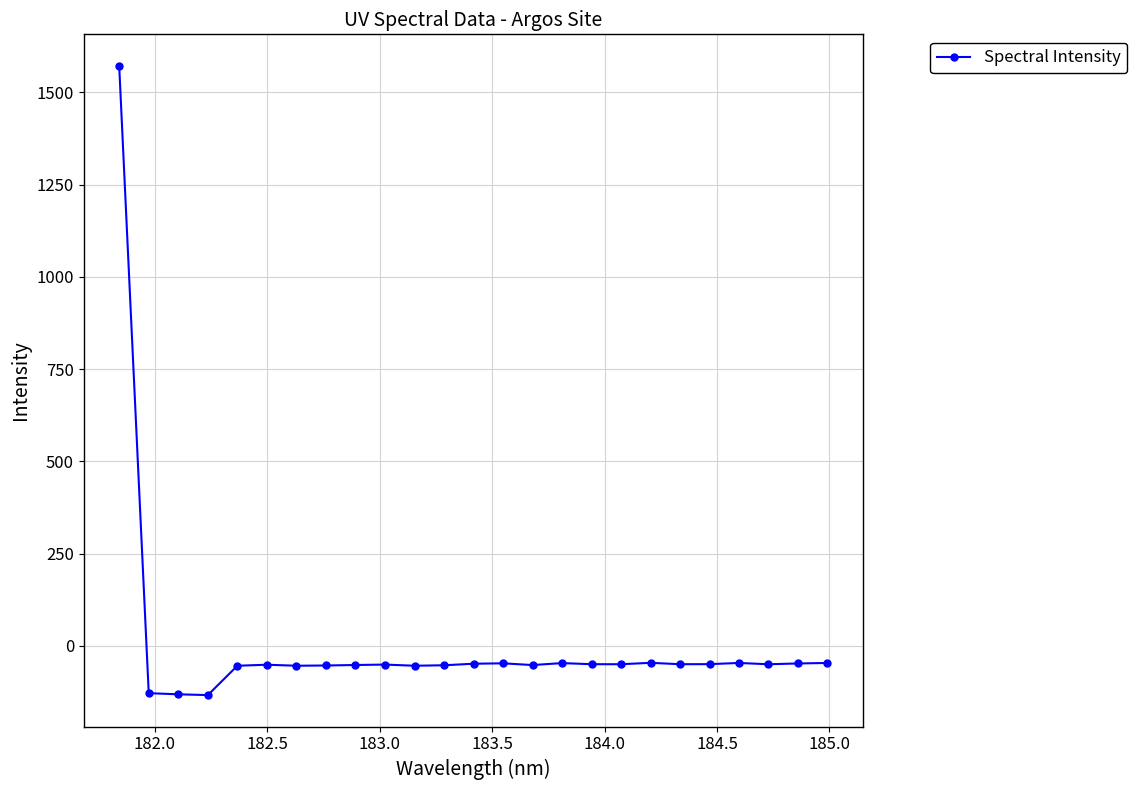

What is the value of the 4th point from the left?

-133.4